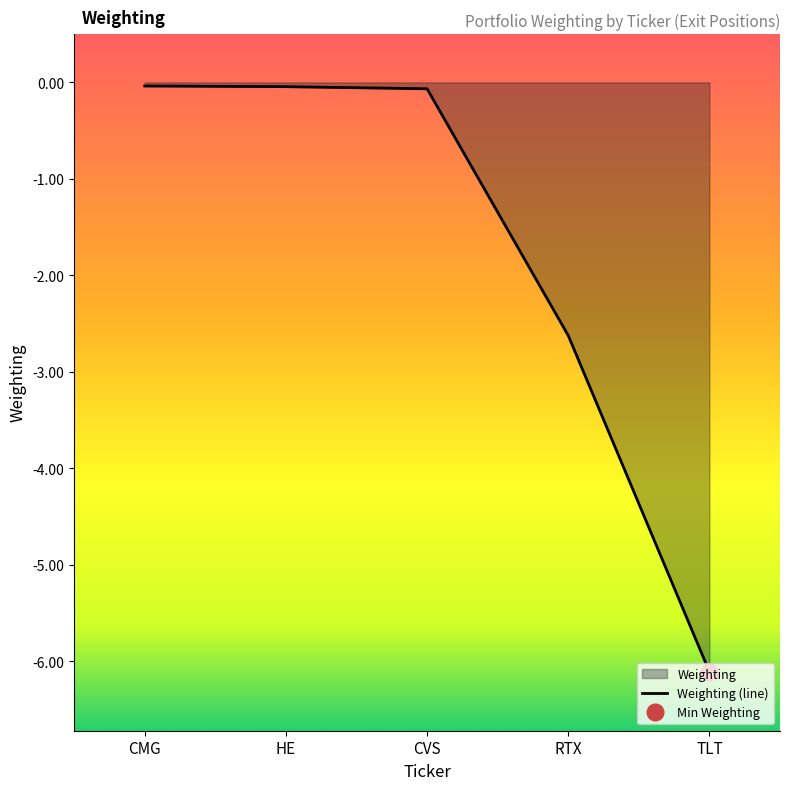

What is the label of the 4th point from the left?

RTX